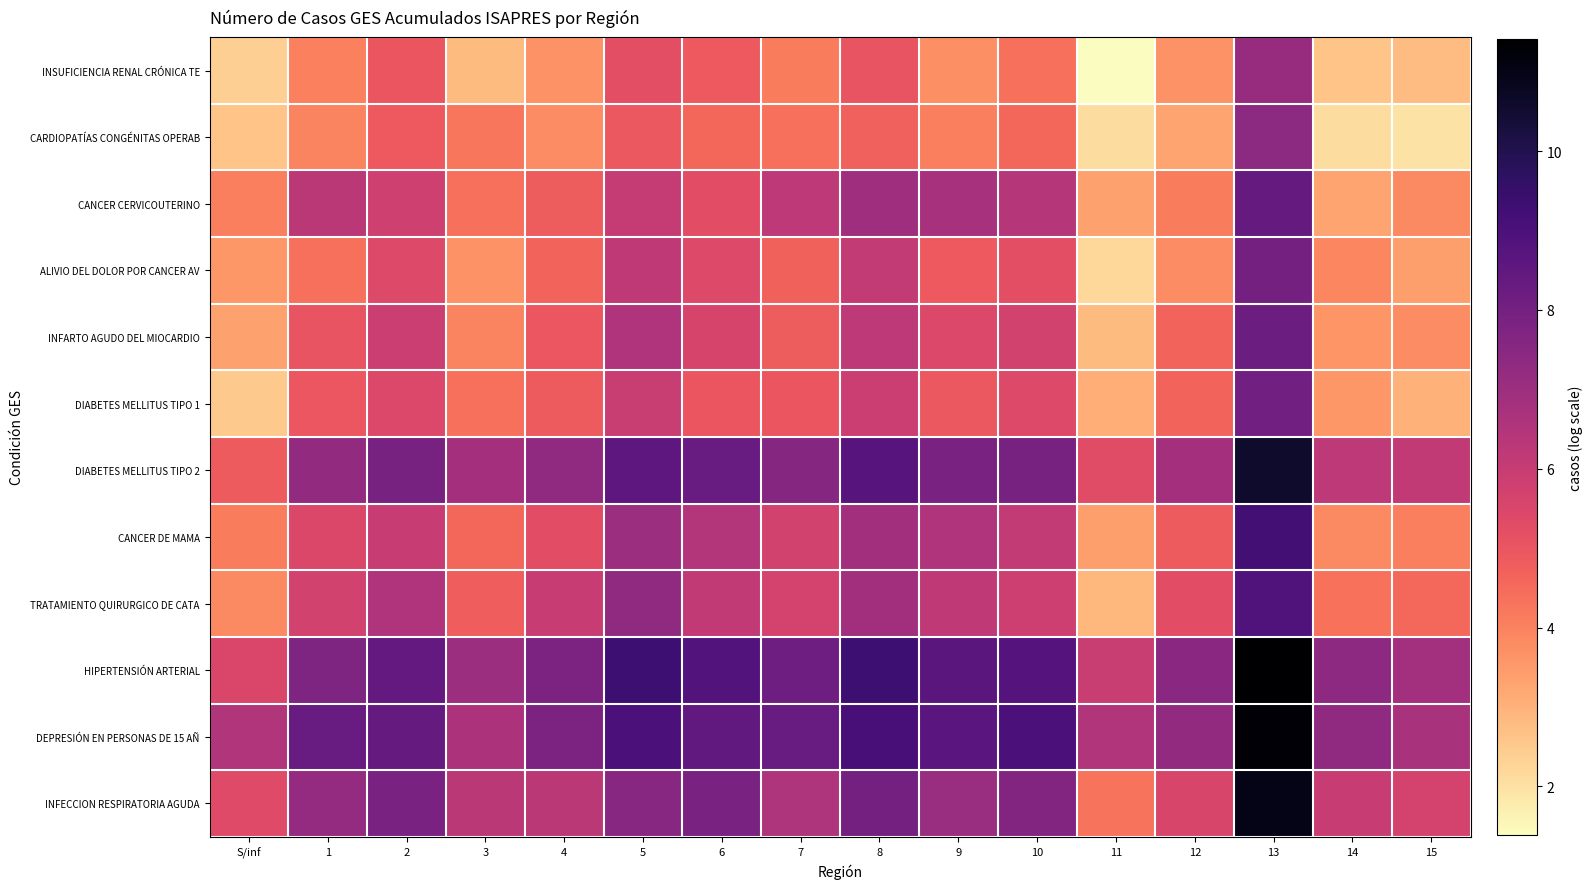

Reading left to right, extract all data points from this chart.

INSUFICIENCIA RENAL CRÓNICA TE: S/inf=2.4	1=4.0	2=5.0	3=2.8	4=3.7	5=5.2	6=4.9	7=4.1	8=5.0	9=3.7	10=4.4	11=1.4	12=3.7	13=7.1	14=2.6	15=2.8
CARDIOPATÍAS CONGÉNITAS OPERAB: S/inf=2.6	1=4.0	2=4.9	3=4.2	4=3.8	5=4.9	6=4.6	7=4.4	8=4.7	9=4.1	10=4.6	11=2.1	12=3.3	13=7.4	14=2.1	15=1.9
CANCER CERVICOUTERINO: S/inf=4.1	1=6.3	2=5.8	3=4.4	4=4.8	5=6.0	6=5.3	7=6.2	8=6.9	9=6.7	10=6.4	11=3.4	12=4.1	13=8.4	14=3.3	15=3.8
ALIVIO DEL DOLOR POR CANCER AV: S/inf=3.6	1=4.4	2=5.4	3=3.7	4=4.6	5=6.2	6=5.4	7=4.7	8=6.1	9=4.9	10=5.2	11=2.2	12=3.8	13=8.0	14=3.9	15=3.4
INFARTO AGUDO DEL MIOCARDIO: S/inf=3.3	1=5.1	2=5.9	3=4.0	4=5.0	5=6.5	6=5.6	7=4.8	8=6.2	9=5.5	10=5.7	11=2.8	12=4.7	13=8.2	14=3.6	15=3.8
DIABETES MELLITUS TIPO 1: S/inf=2.5	1=5.0	2=5.4	3=4.4	4=4.9	5=6.0	6=5.0	7=5.0	8=5.9	9=4.9	10=5.4	11=3.1	12=4.7	13=8.1	14=3.6	15=3.0
DIABETES MELLITUS TIPO 2: S/inf=4.8	1=7.2	2=7.9	3=6.8	4=7.3	5=8.5	6=8.3	7=7.6	8=8.7	9=7.9	10=7.9	11=5.3	12=6.8	13=10.6	14=6.2	15=6.1
CANCER DE MAMA: S/inf=4.1	1=5.5	2=6.0	3=4.6	4=5.3	5=7.0	6=6.5	7=5.7	8=6.9	9=6.5	10=6.1	11=3.4	12=4.8	13=9.2	14=3.9	15=4.1
TRATAMIENTO QUIRURGICO DE CATA: S/inf=3.8	1=5.7	2=6.5	3=4.8	4=6.0	5=7.3	6=6.1	7=5.7	8=6.9	9=6.2	10=5.8	11=2.9	12=5.2	13=8.9	14=4.3	15=4.5
HIPERTENSIÓN ARTERIAL: S/inf=5.5	1=7.8	2=8.4	3=7.0	4=7.8	5=9.3	6=8.8	7=8.2	8=9.3	9=8.6	10=8.8	11=6.0	12=7.4	13=11.4	14=7.3	15=6.9
DEPRESIÓN EN PERSONAS DE 15 AÑ: S/inf=6.5	1=8.3	2=8.4	3=6.6	4=7.8	5=9.0	6=8.5	7=8.3	8=9.1	9=8.7	10=9.0	11=6.5	12=7.2	13=11.3	14=7.3	15=6.7
INFECCION RESPIRATORIA AGUDA: S/inf=5.4	1=7.2	2=7.9	3=6.3	4=6.3	5=7.5	6=7.9	7=6.6	8=8.0	9=7.1	10=7.6	11=4.3	12=5.6	13=10.9	14=6.0	15=5.6